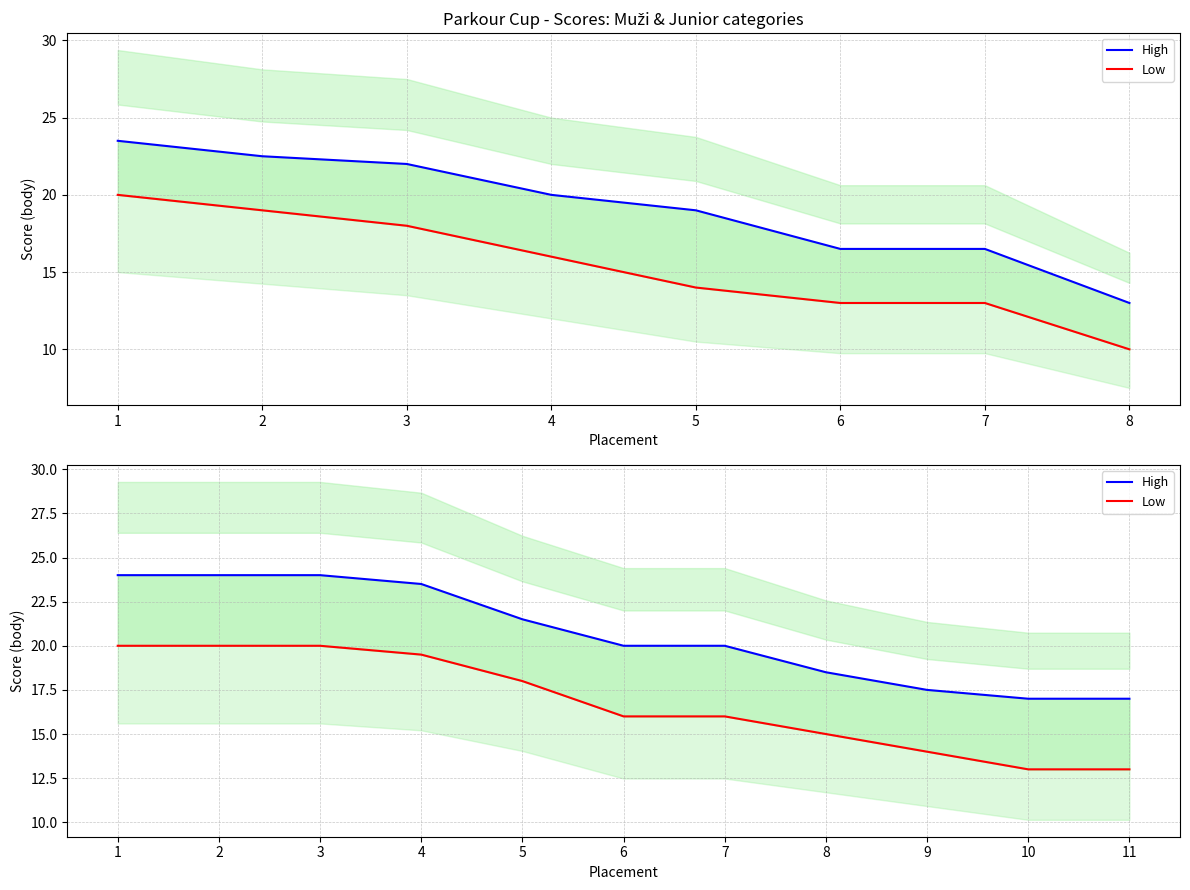

Which series changed the most between 6 and 8?

High